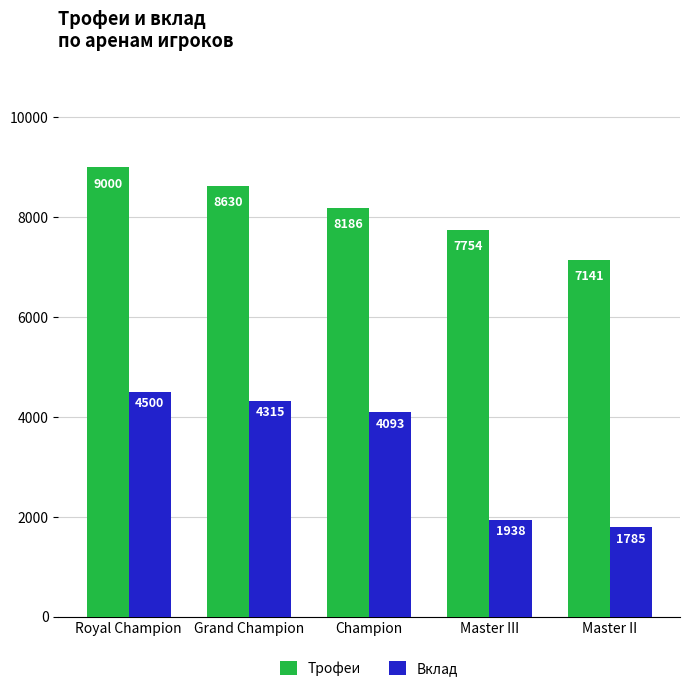

What is the difference between the second highest and second lowest values in the Трофеи series?

876